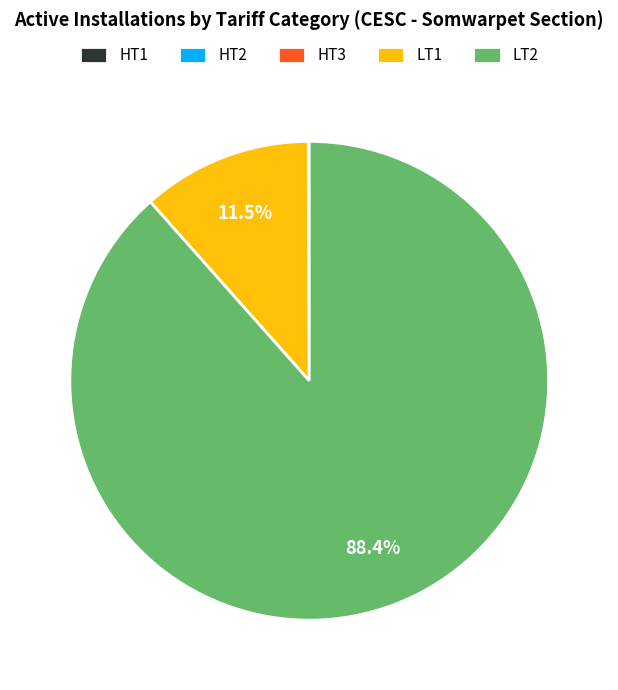

Which slice represents more than half of the pie?

LT2